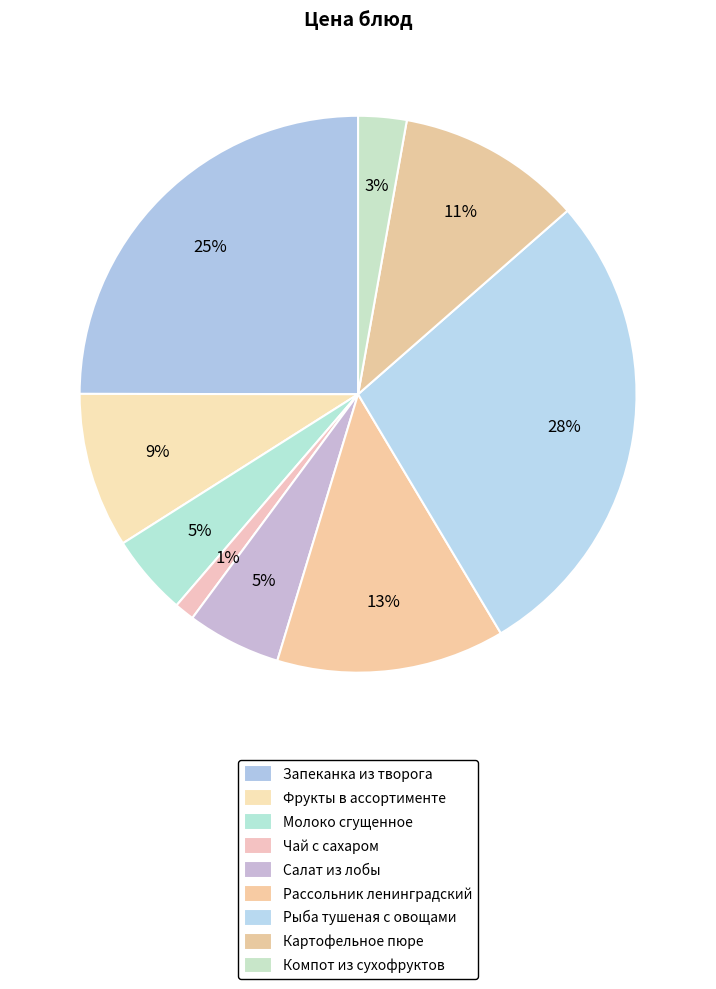

Count the number of slices in the pie.

9